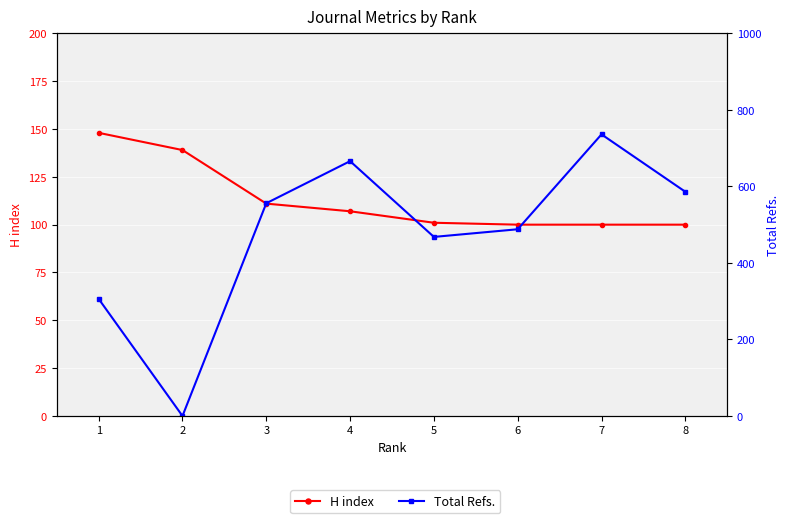

Rank the categories by Total Refs. value from highest to lowest.

7, 4, 8, 3, 6, 5, 1, 2